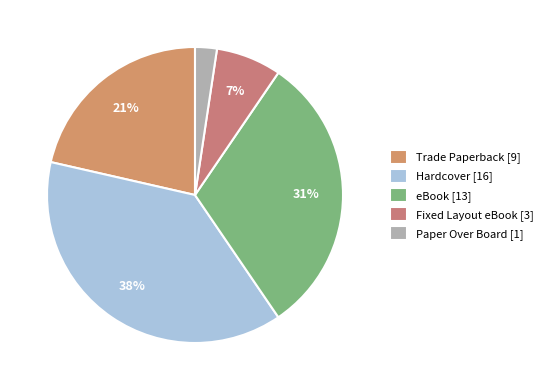

The Trade Paperback slice represents 30% of the pie. True or false?

False